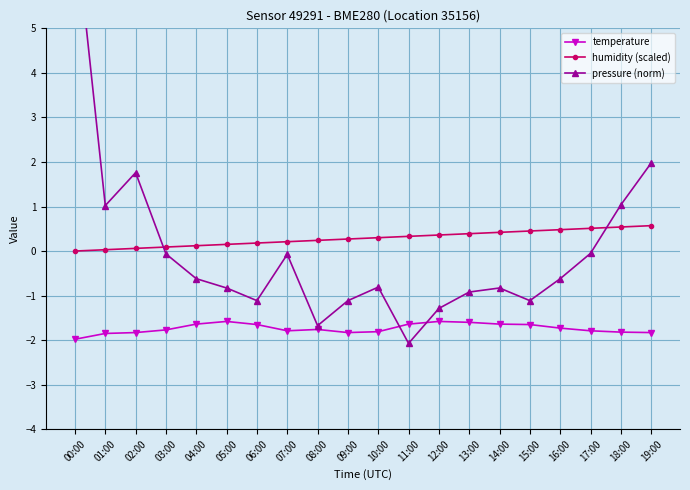

At how many categories does at least one series exceed 0?

20